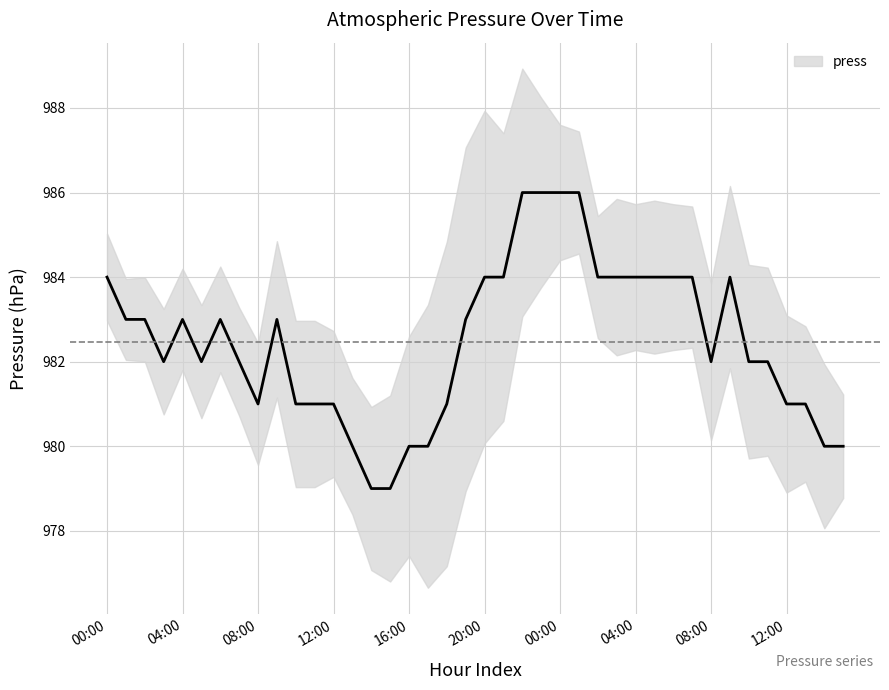

How many values are between 981 and 984?

29